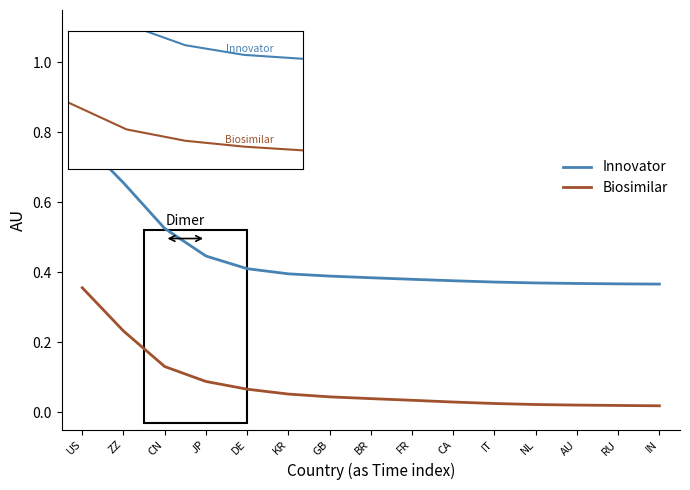

At which label does Innovator reach its peak?

US